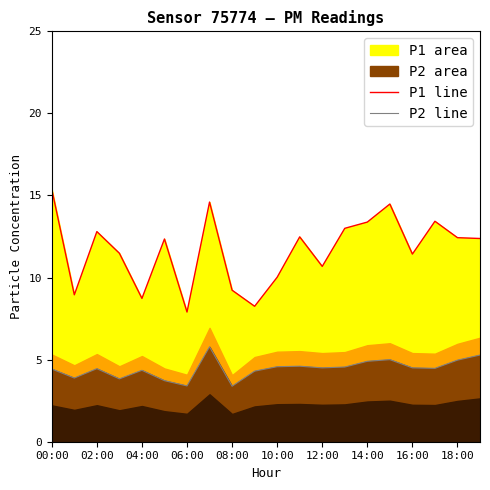

How many interior local valleys does the P1 line series have?

6